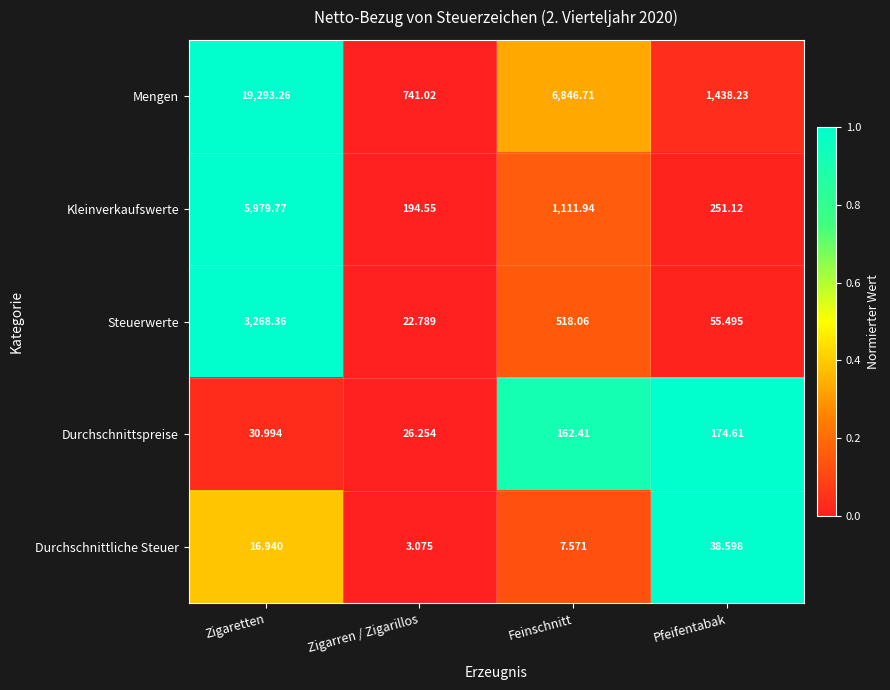

Rank the categories by Durchschnittliche Steuer value from lowest to highest.

Zigarren / Zigarillos, Feinschnitt, Zigaretten, Pfeifentabak